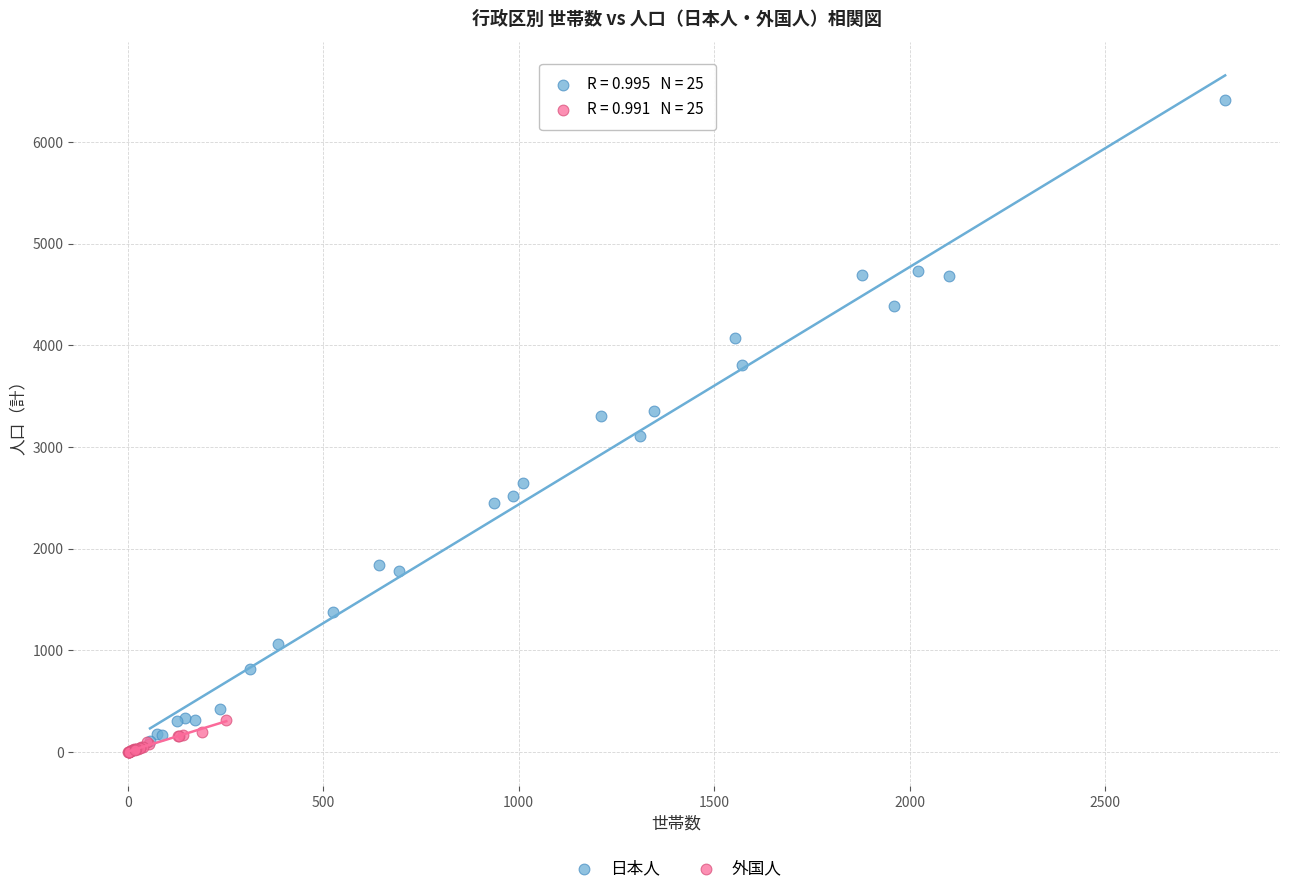

Which series contains the highest Y value?

日本人